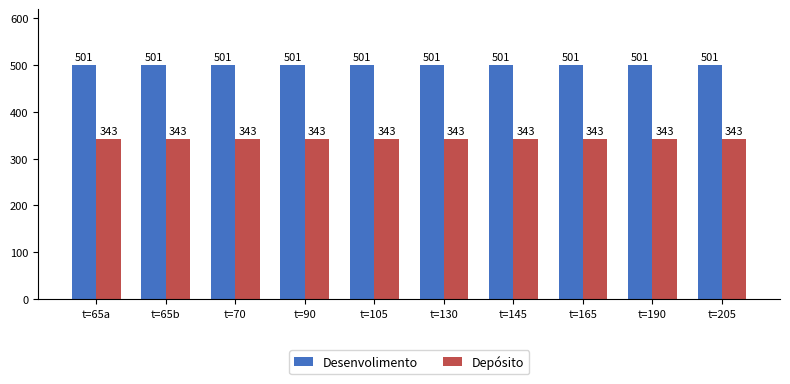

What is the spread (max minus min) of values at t=190?

158